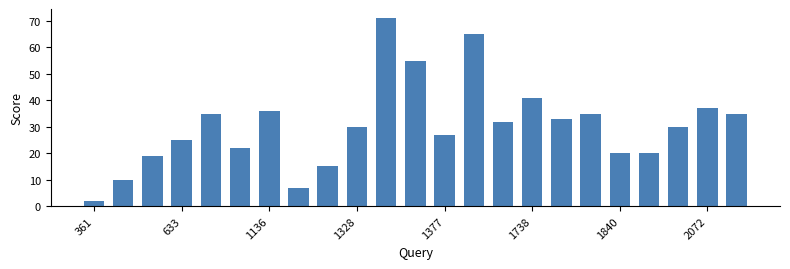

What is the maximum value shown in the chart?

71